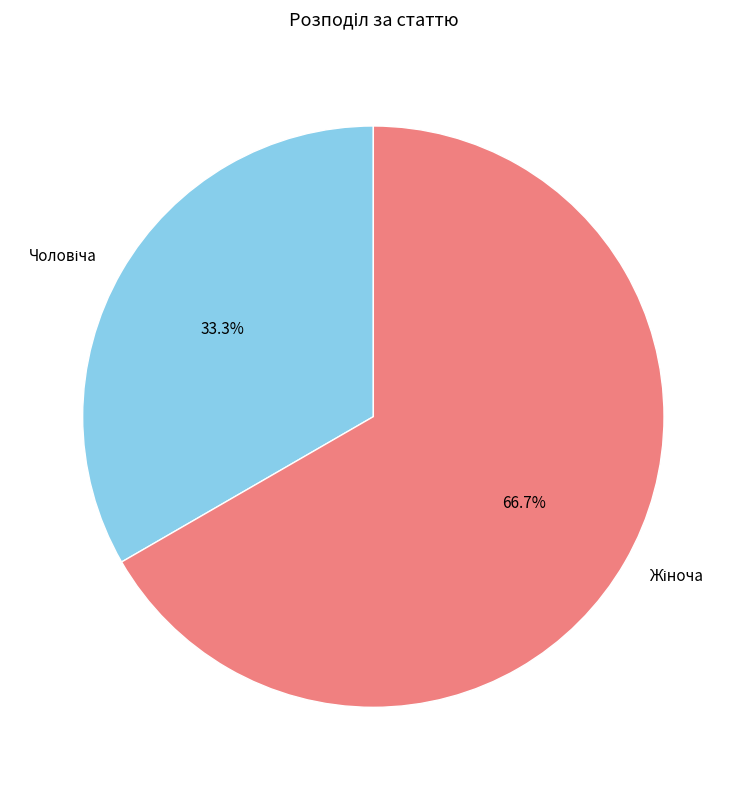

Does any single category account for the majority?

Yes